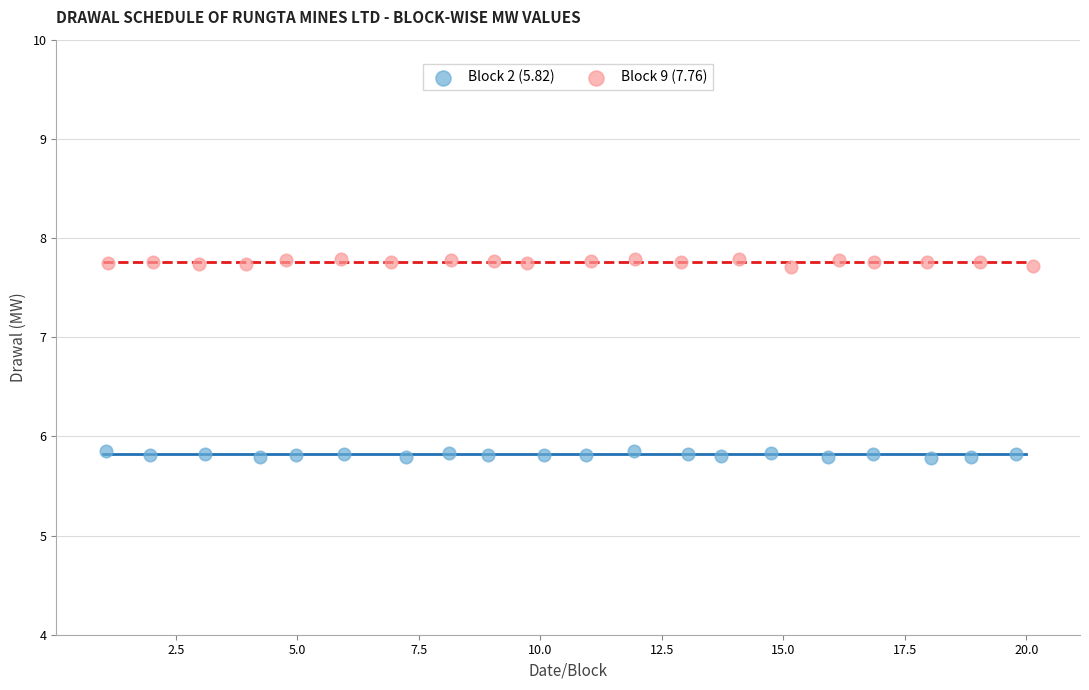

What are all the series names shown in the legend?

Block 2 (5.82), Block 9 (7.76)